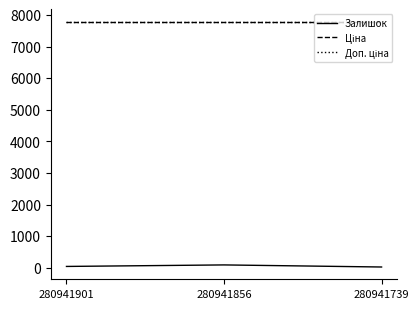

Does the chart have visible grid lines?

No